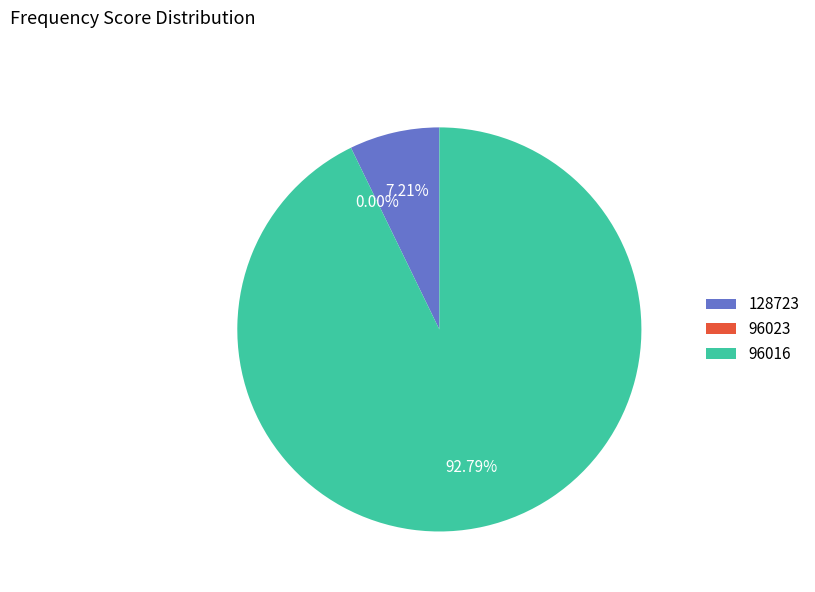

Combined, do 128723 and 96016 account for over 50%?

Yes